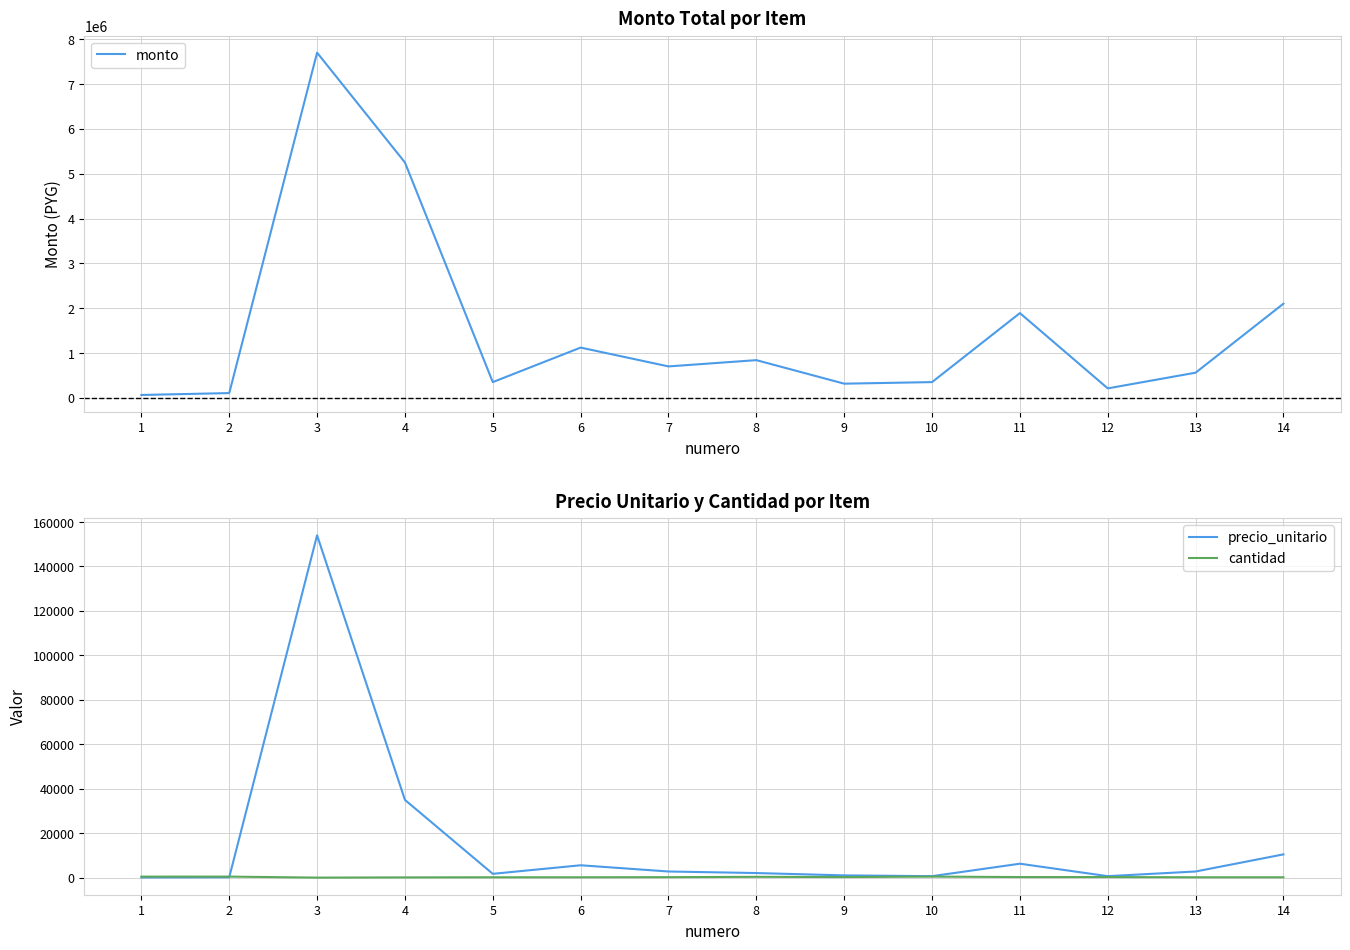

True or false: monto and precio_unitario intersect in this chart.

False